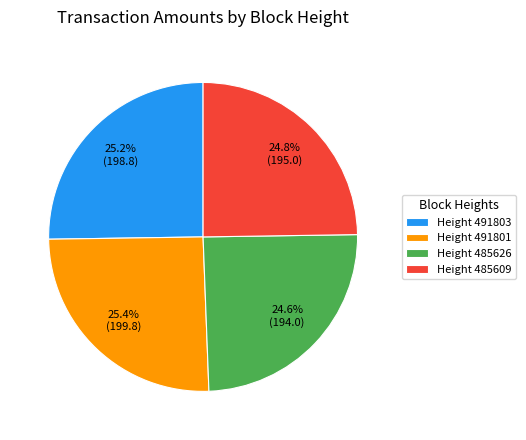

What is the ratio of the value at Height 485609 to the value at Height 491801?

1.0